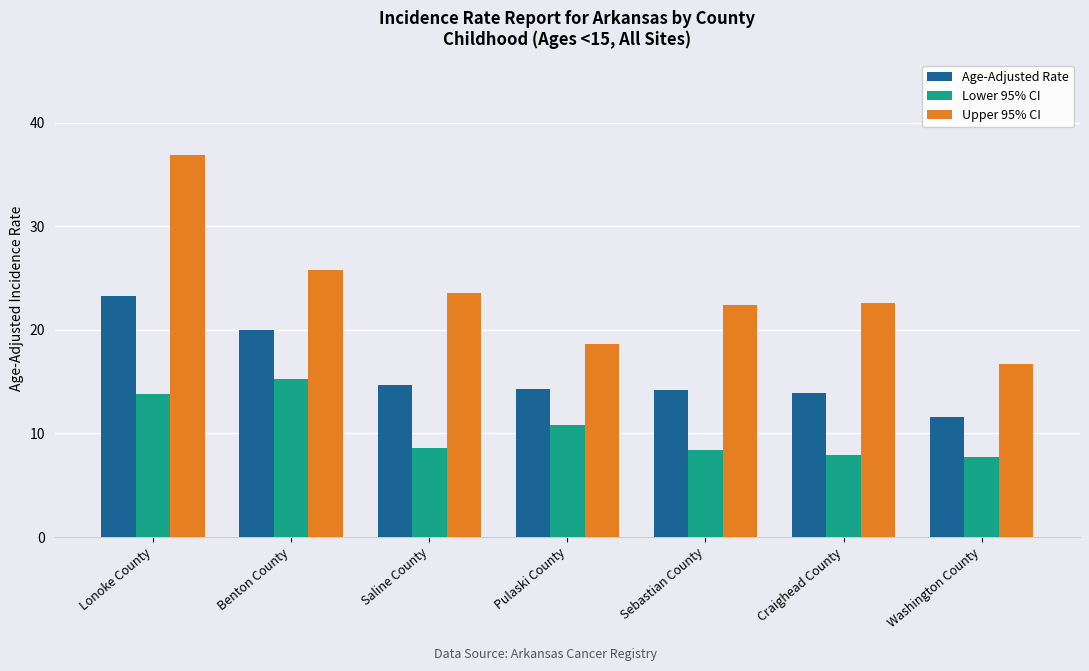

What is the smallest value displayed?

7.7